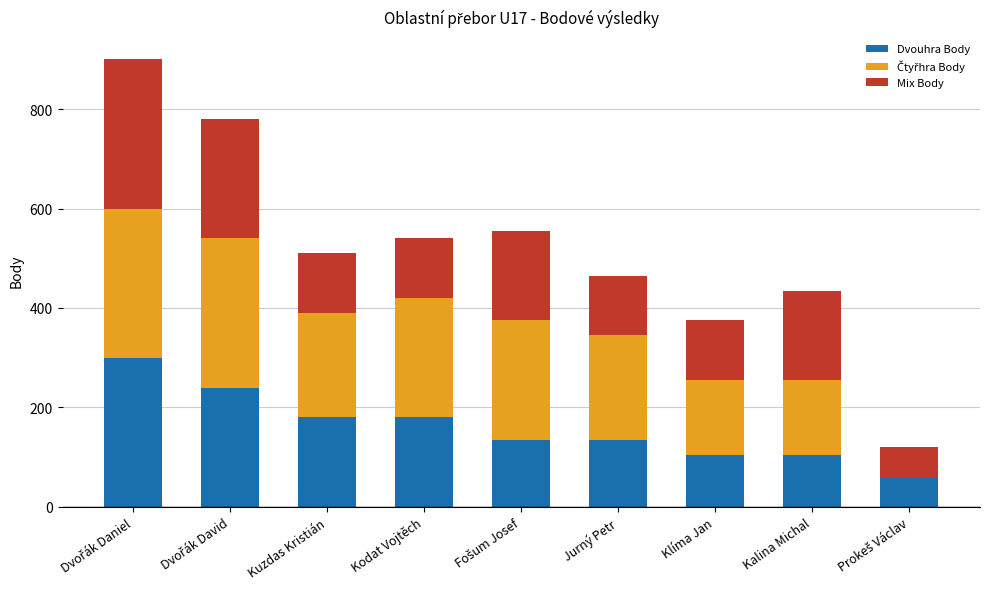

Does the chart contain stacked bars?

Yes